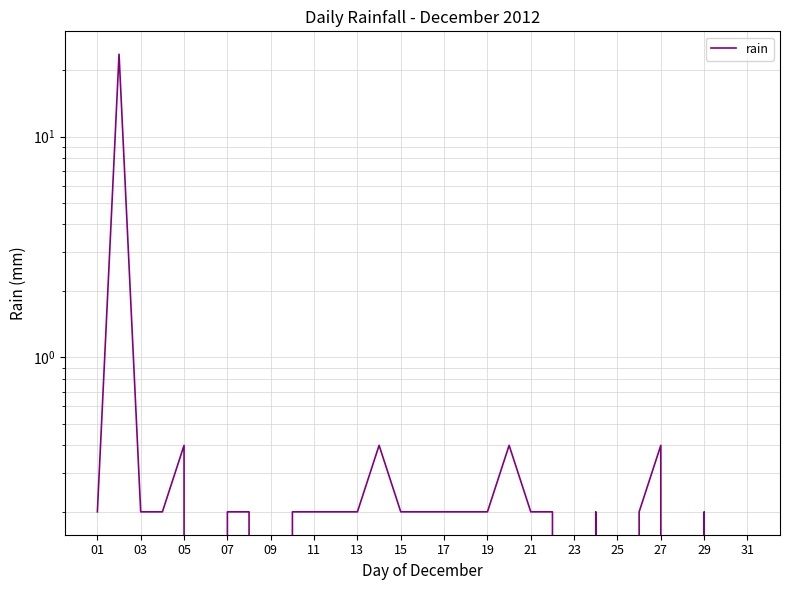

The value at 15 is 0.0. True or false?

False